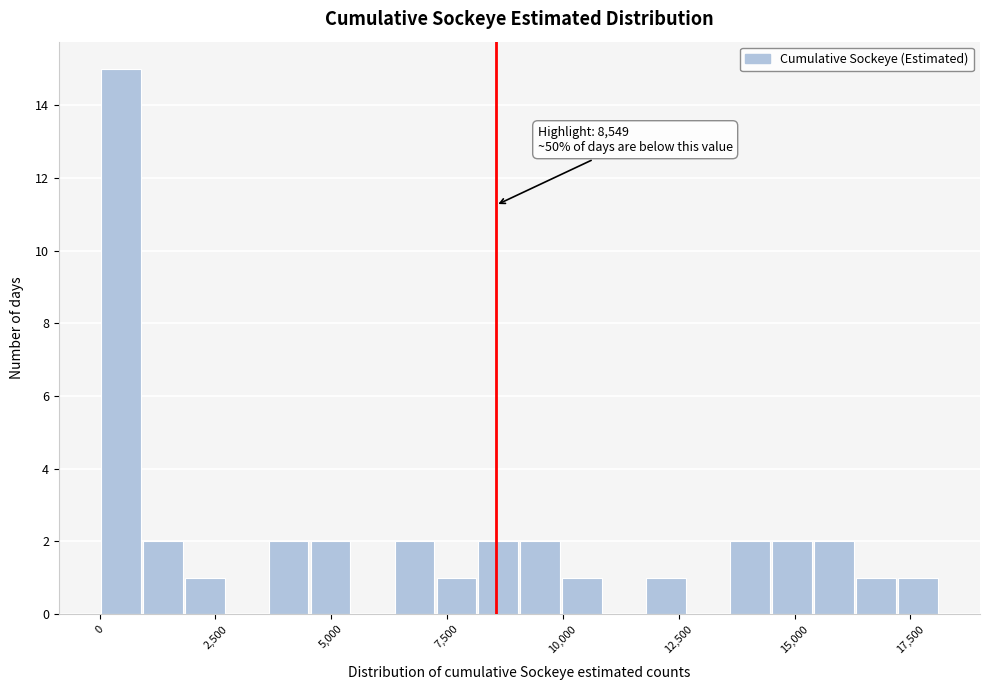

Read against the x-axis, roughly where is the centre of the tallest bar?

500